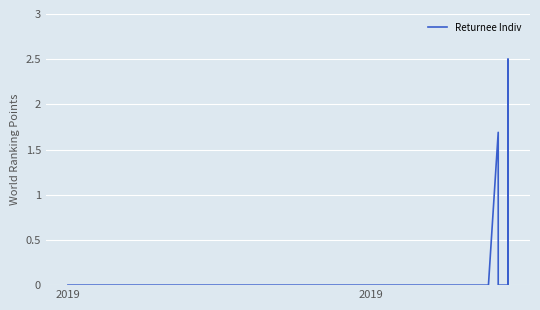

What is the sum of all values?

4.2